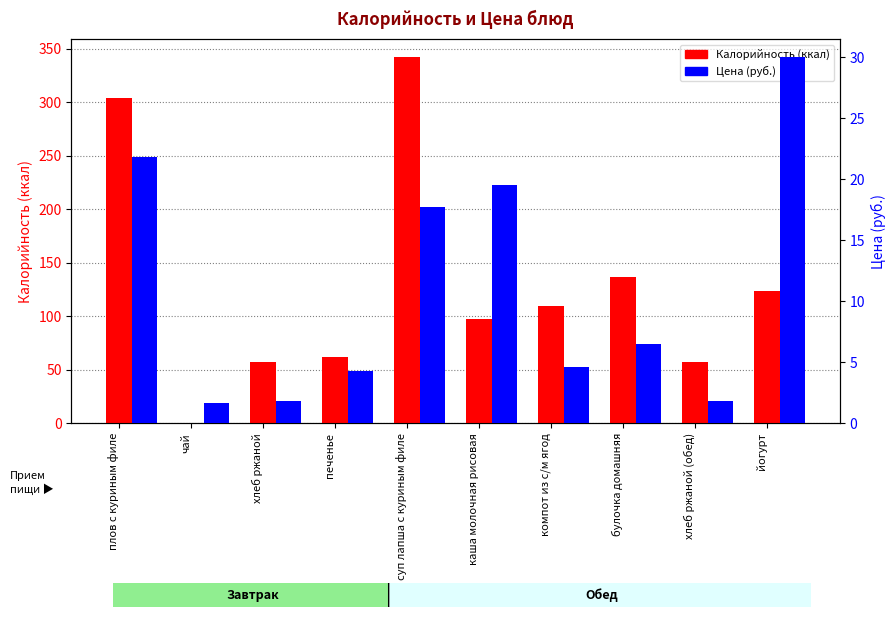

Reading left to right, transcribe all the data shown in this chart.

Калорийность: плов с куриным филе=304.0	чай=0.2	хлеб ржаной=57.7	печенье=62.2	суп лапша с куриным филе=341.9	каша молочная рисовая=97.6	компот из с/м ягод=110.0	булочка домашняя=136.3	хлеб ржаной (обед)=57.7	йогурт=123.8
Цена: плов с куриным филе=21.8	чай=1.6	хлеб ржаной=1.8	печенье=4.2	суп лапша с куриным филе=17.7	каша молочная рисовая=19.5	компот из с/м ягод=4.6	булочка домашняя=6.5	хлеб ржаной (обед)=1.8	йогурт=30.0